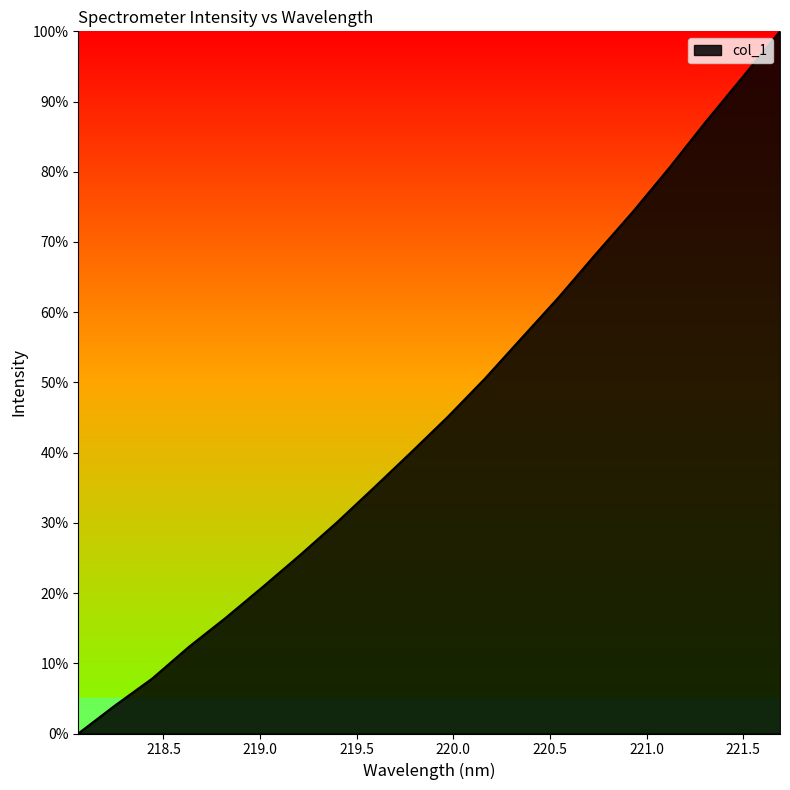

What is the maximum value shown in the chart?

100.0